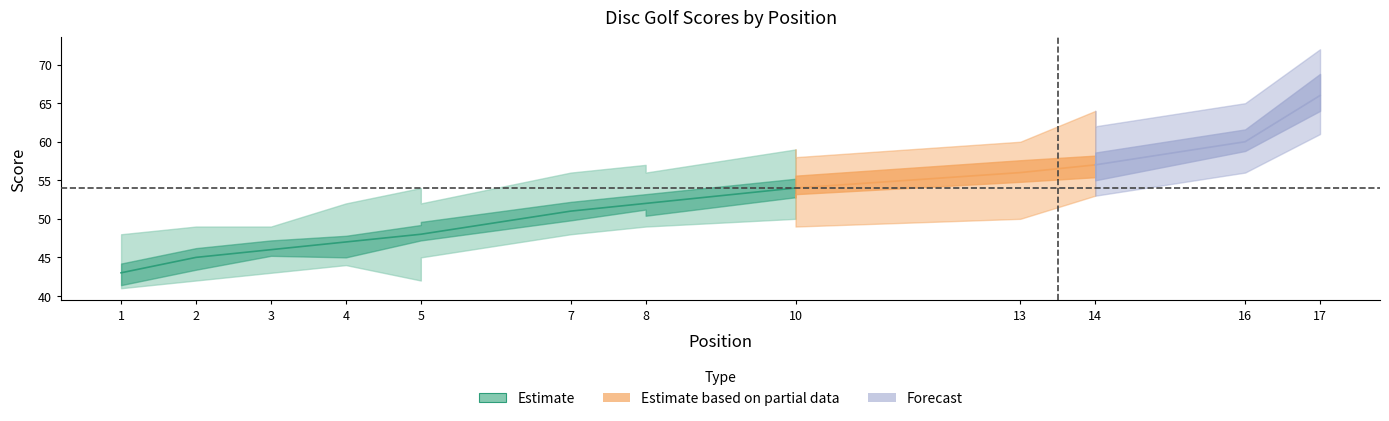

How many data points in round_total_score are less than 52?

7